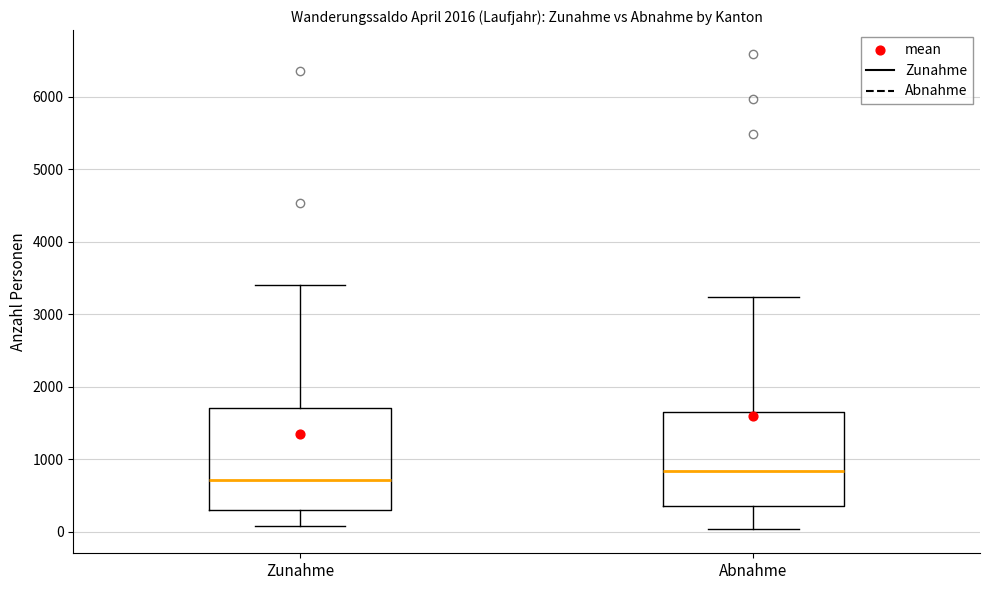

Which box's median line is the highest?

Abnahme